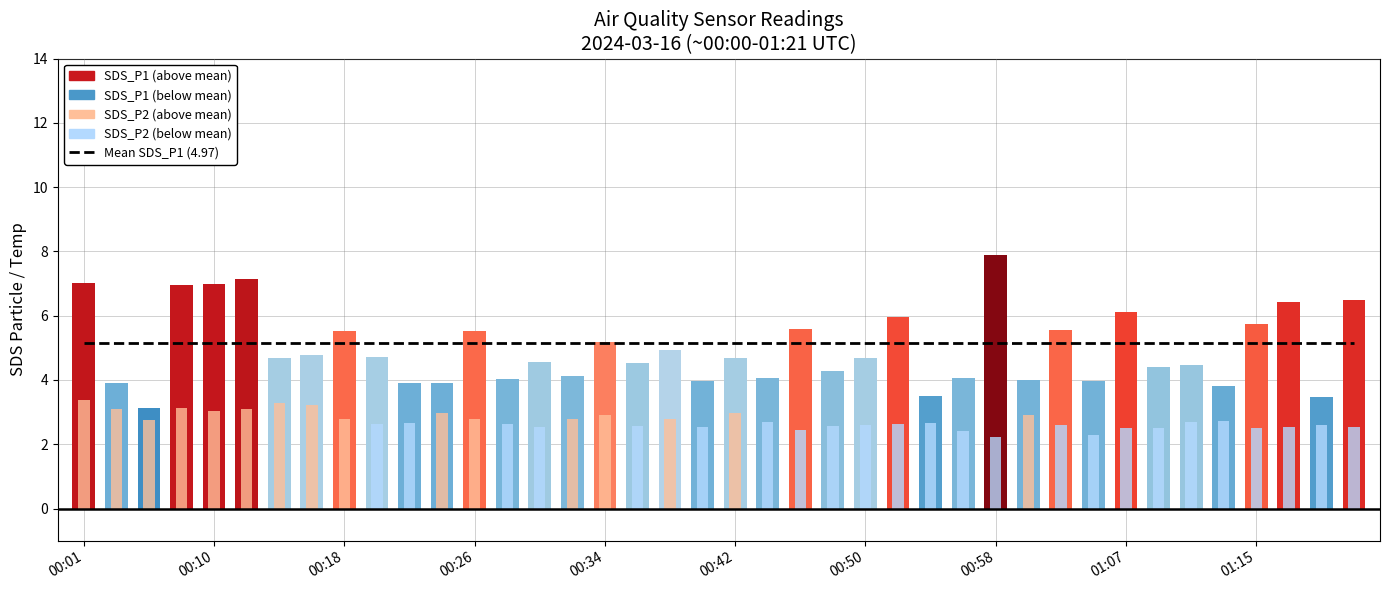

What value does the SDS_P1 series have at 39?

6.5